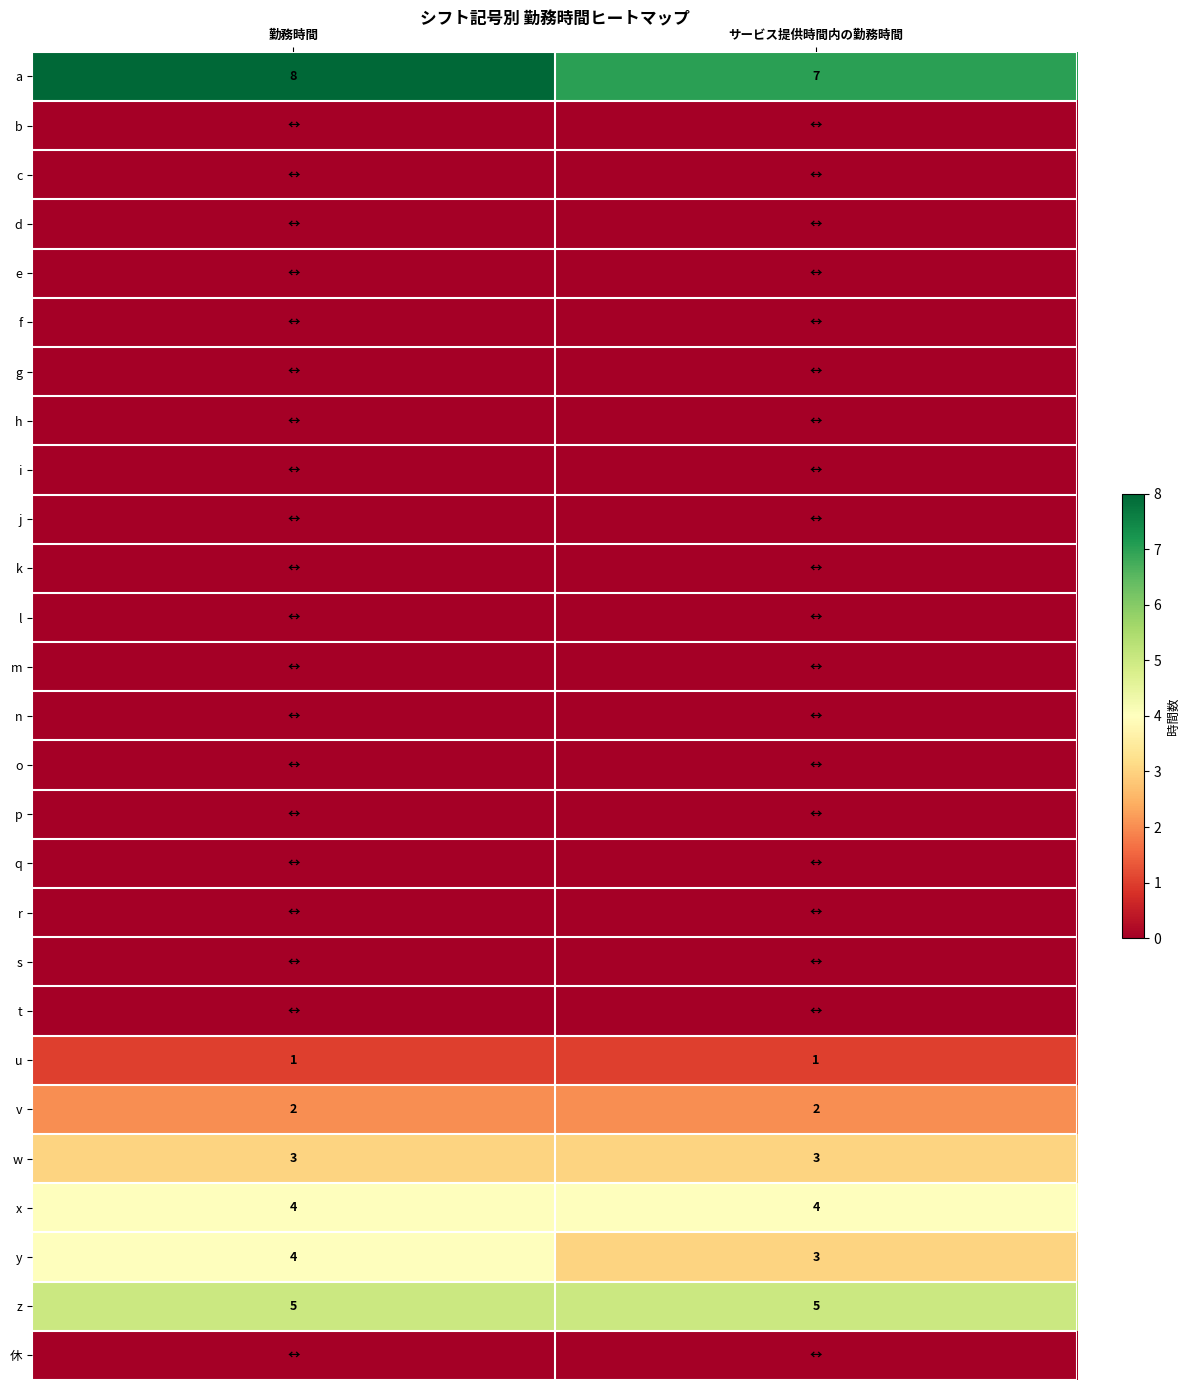

The value of x at サービス提供時間内の勤務時間 is 4. True or false?

True